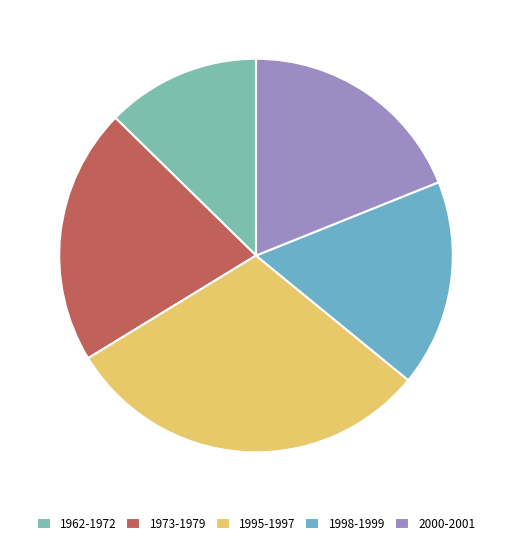

Count the number of slices in the pie.

5